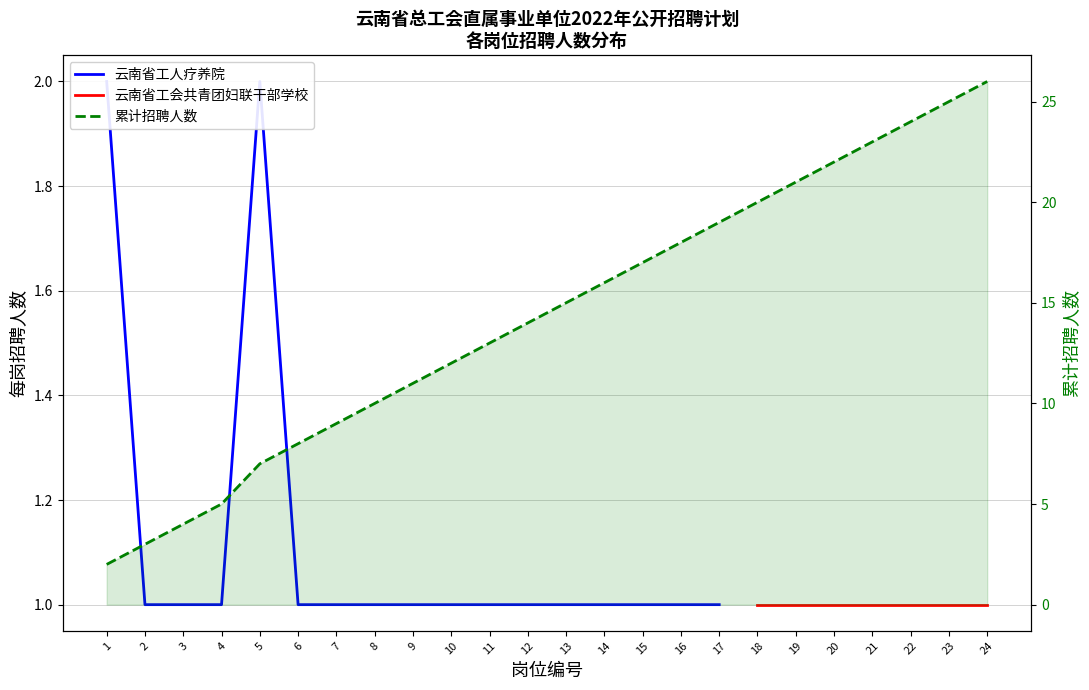

List the labels in order of value, largest first.

1, 5, 2, 3, 4, 6, 7, 8, 9, 10, 11, 12, 13, 14, 15, 16, 17